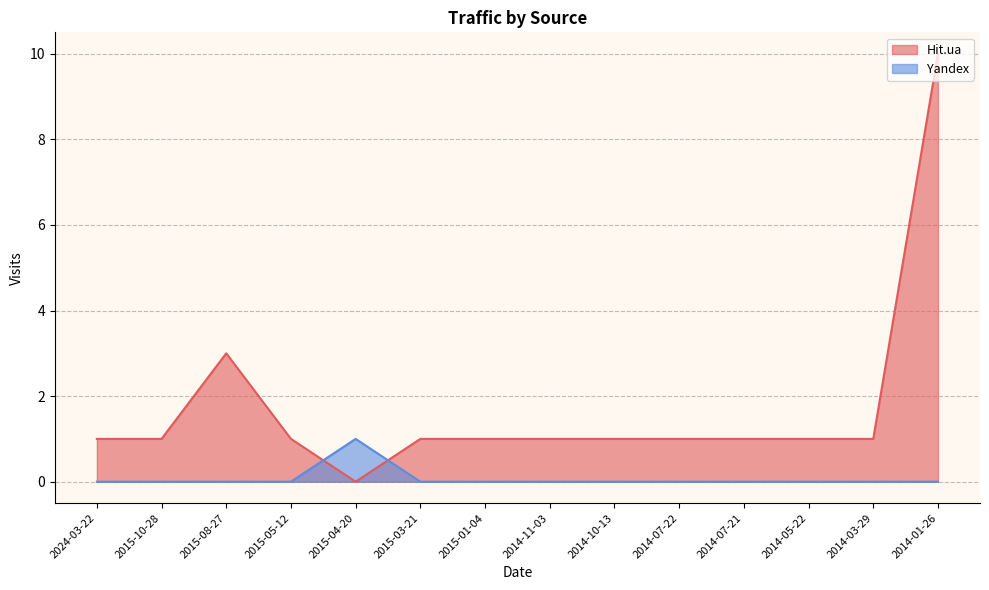

Which series changed the most between 2015-08-27 and 2014-01-26?

Hit.ua